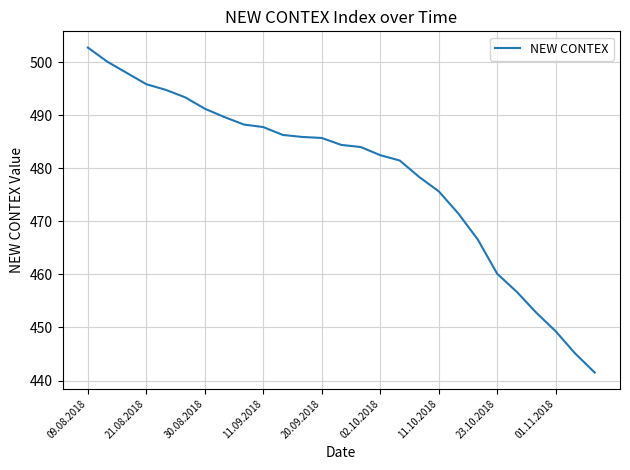

What is the minimum value shown in the chart?

441.5